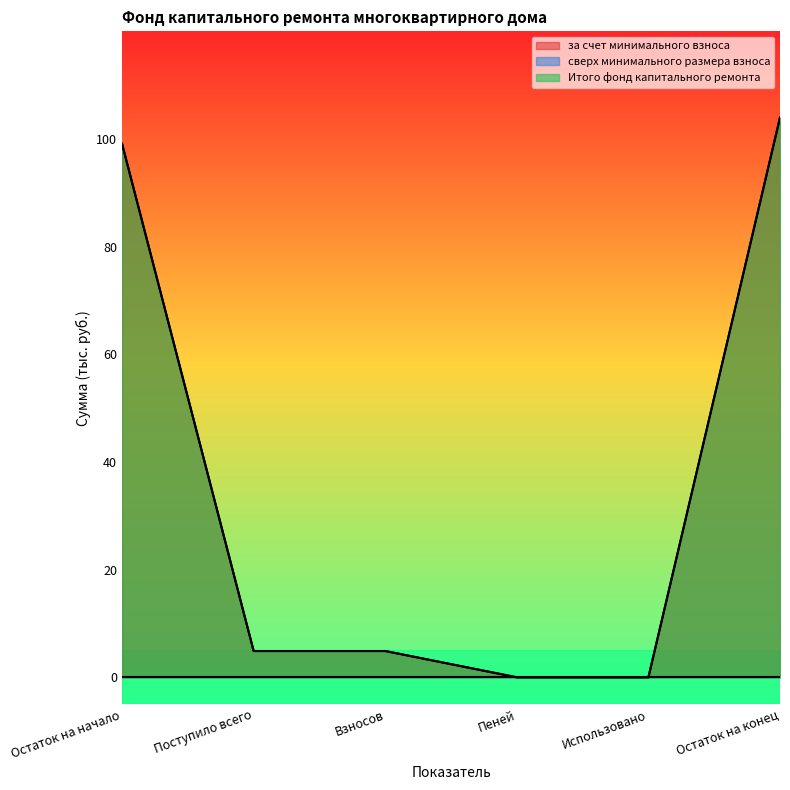

The Итого фонд капитального ремонта series shows 104.0 at Остаток на конец. True or false?

True